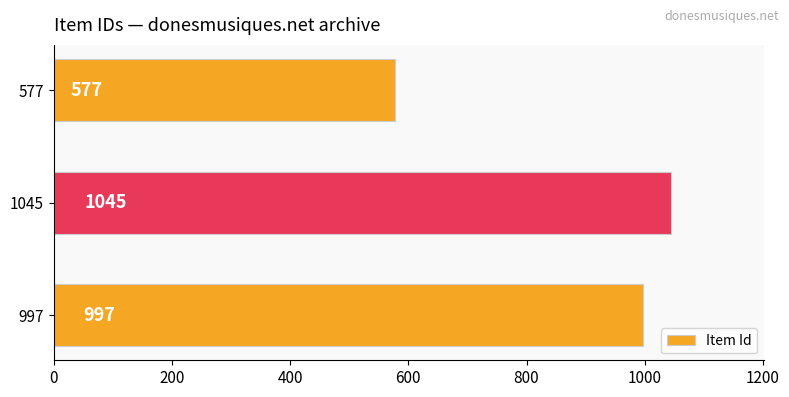

Does the chart contain stacked bars?

No